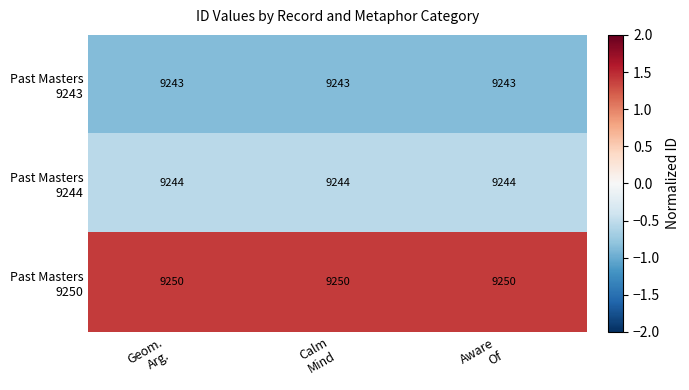

What is the greatest value displayed?

9250